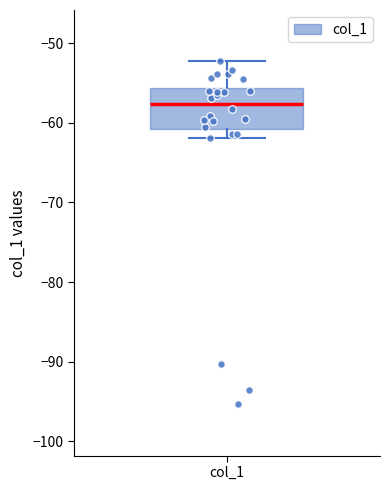

Read this box plot against the y-axis: the position of the median line, the range covered by the box, and the ends of both whiskers. The values are not printed on the chart, so give them approximately, as read against the axis.

median -58, box -61 to -56, whiskers -62 to -52